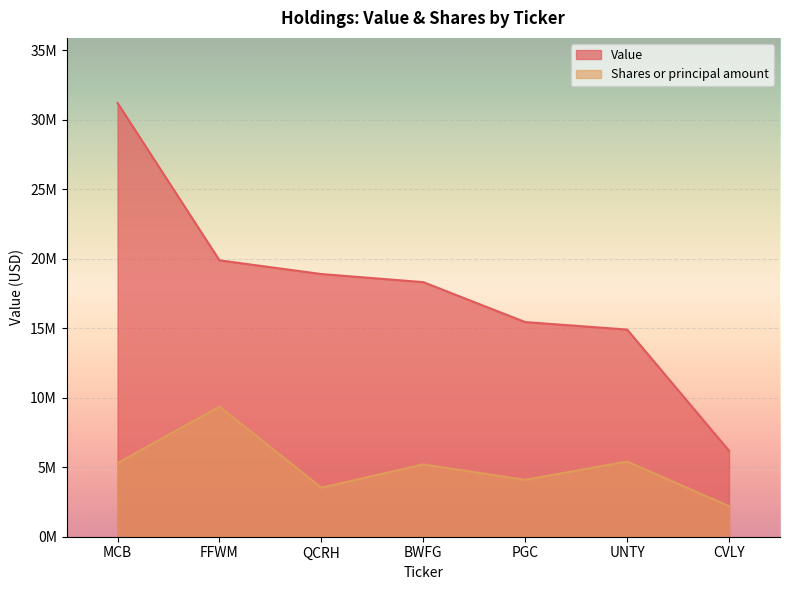

What is the maximum value shown in the chart?

31222000.0